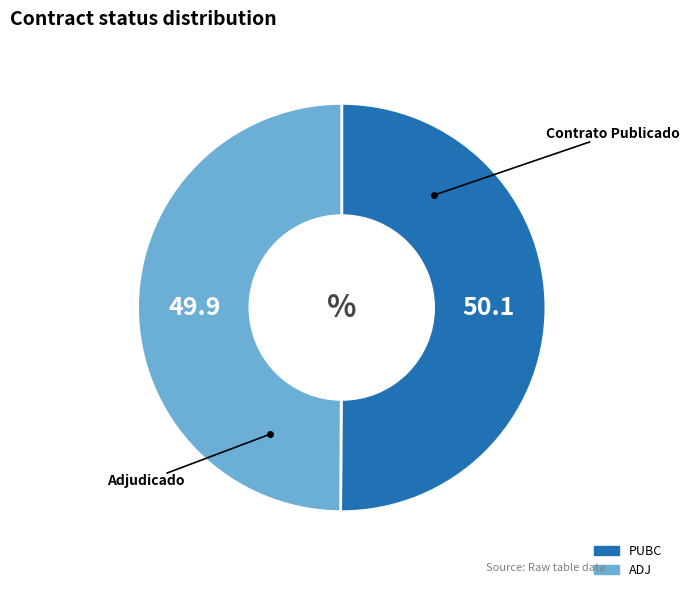

Approximately how many times larger is the value at ADJ compared to PUBC?

1.0